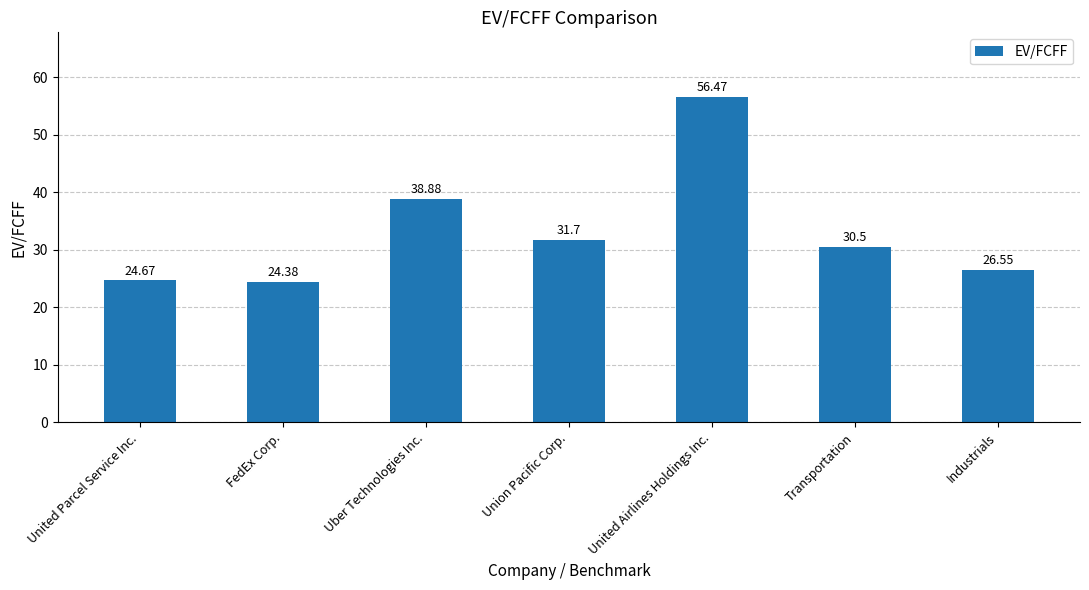

Reading left to right, extract all data points from this chart.

24.7	24.4	38.9	31.7	56.5	30.5	26.6